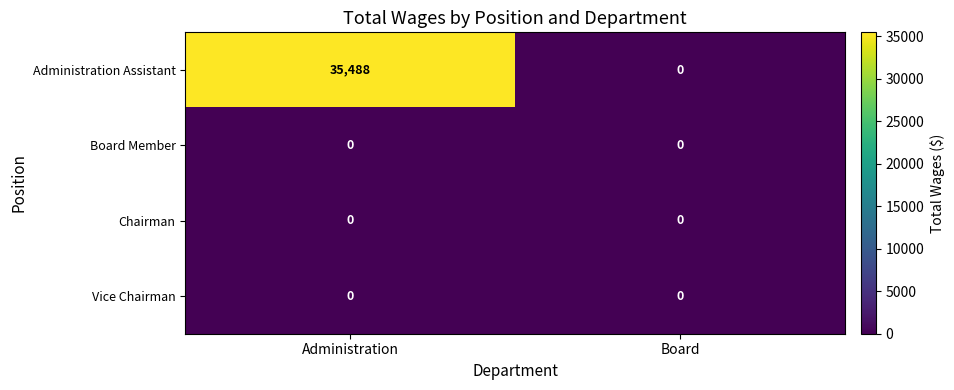

What is the maximum value shown in the chart?

35488